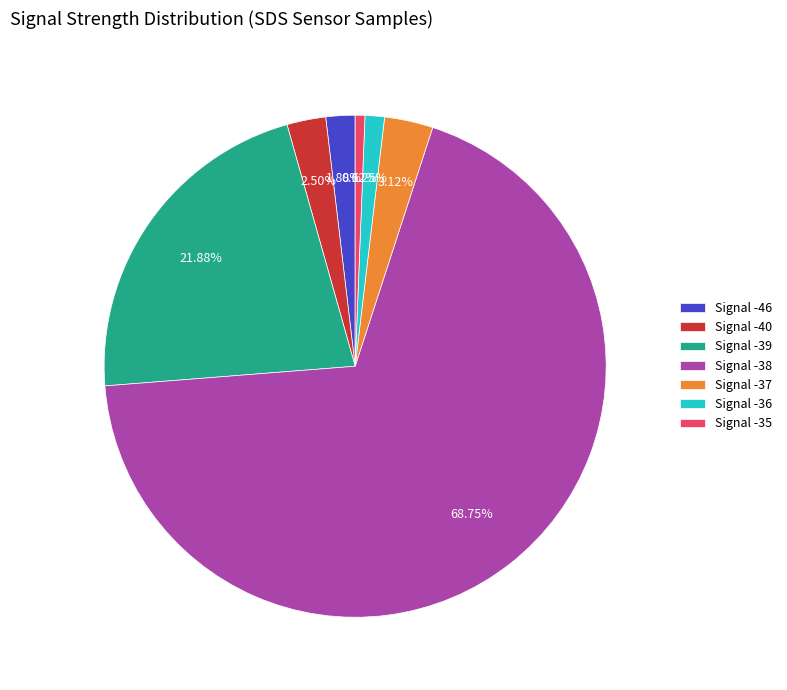

Combined, do Signal -46 and Signal -35 account for over 50%?

No